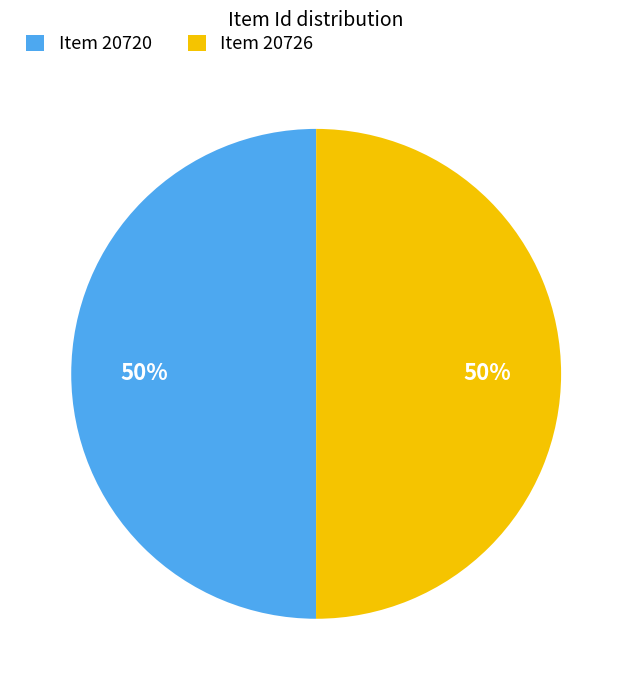

Is the sum of Item 20726 and Item 20720 greater than half?

Yes